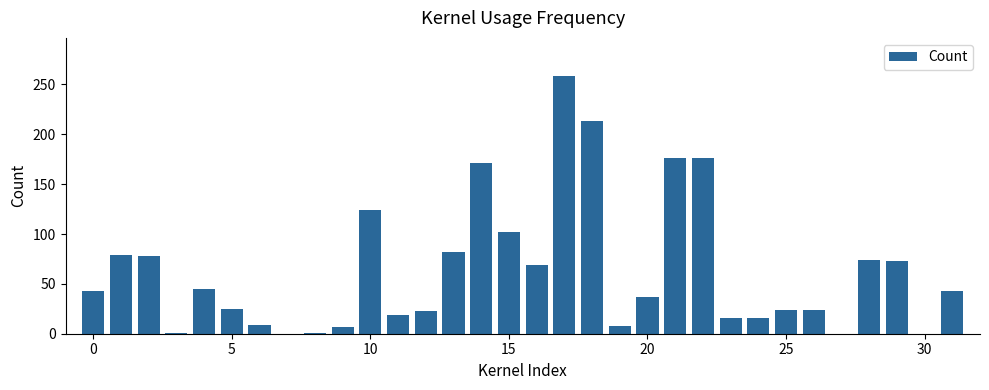

Count the number of categories in the chart.

32